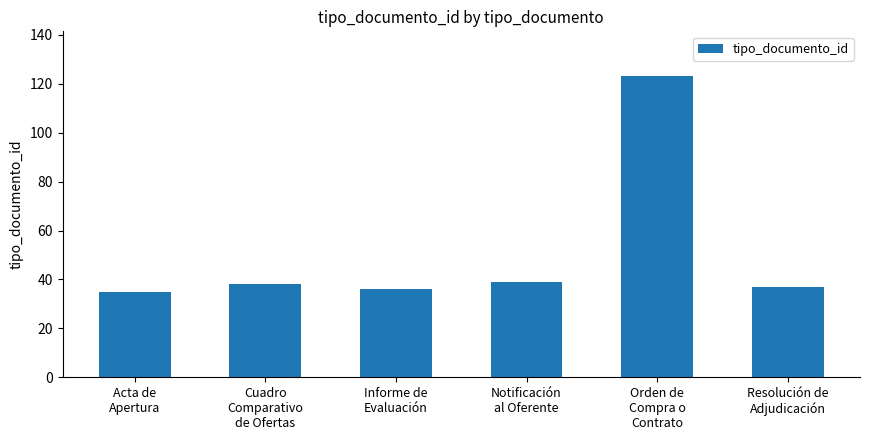

What is the difference between the values at Acta de
Apertura and Cuadro
Comparativo
de Ofertas?

3